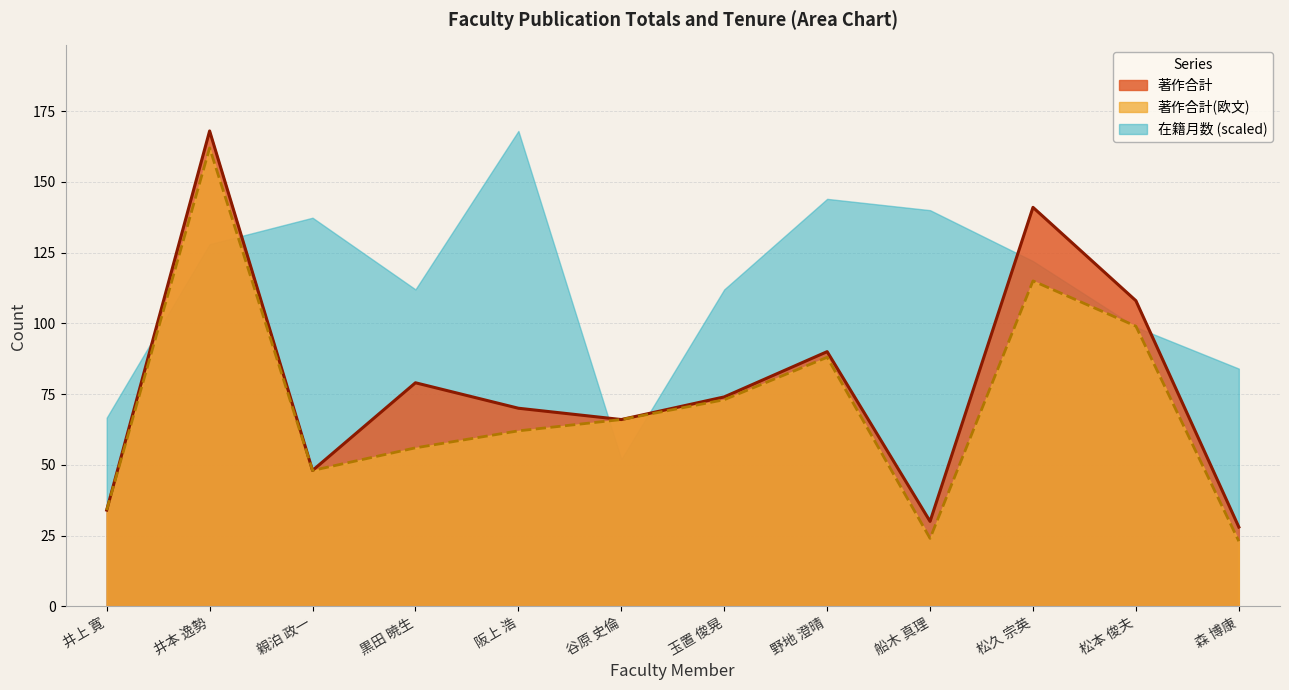

What is the difference between the maximum and minimum values in the 著作合計 line series?

140